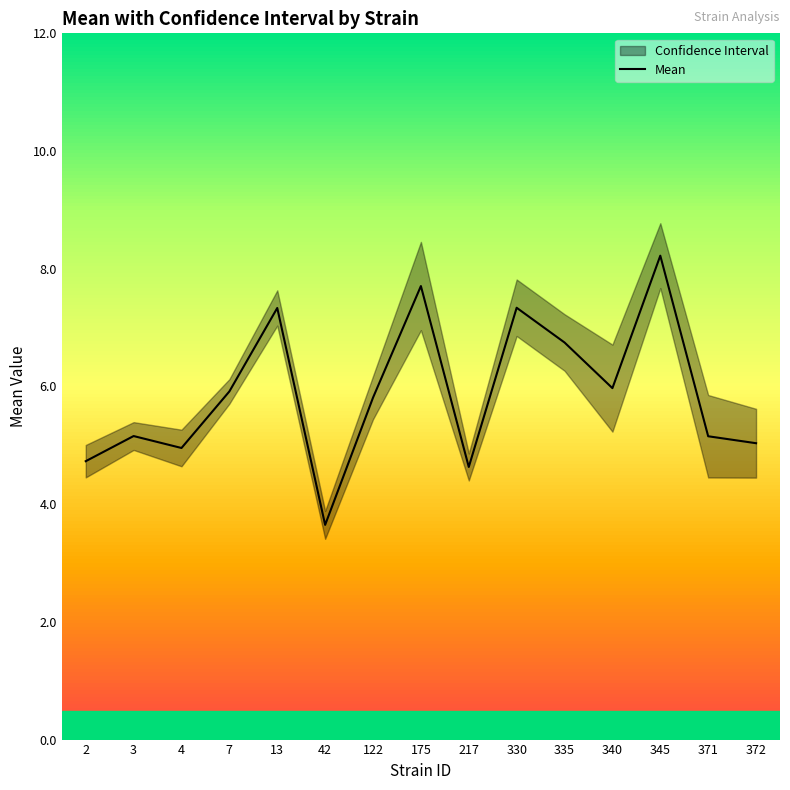

What value does the data have at 345?

8.2